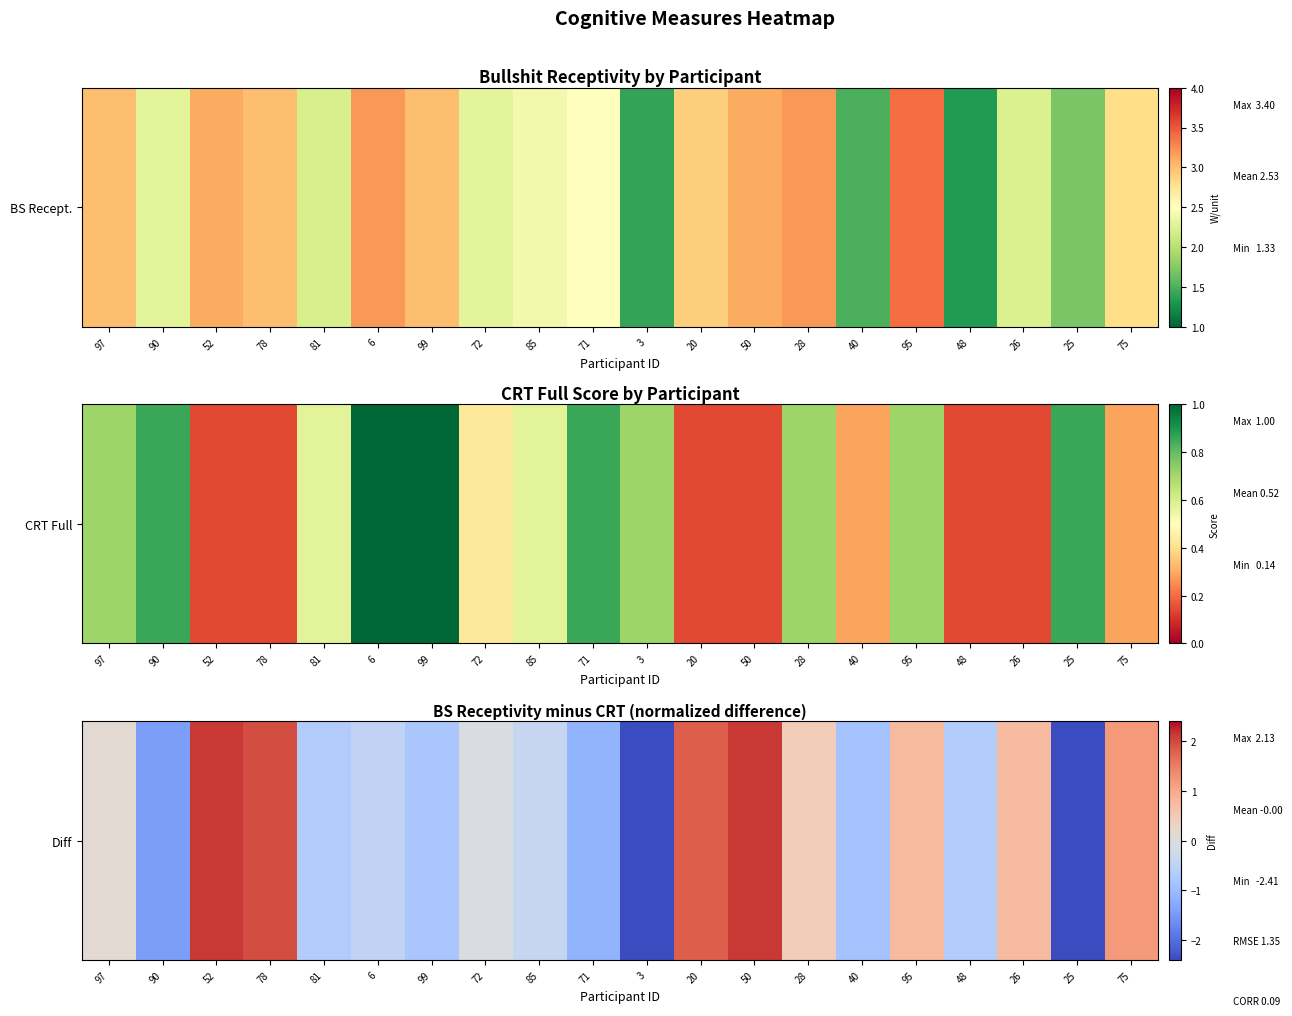

Is it true that the value at 28 is 0.4?

True